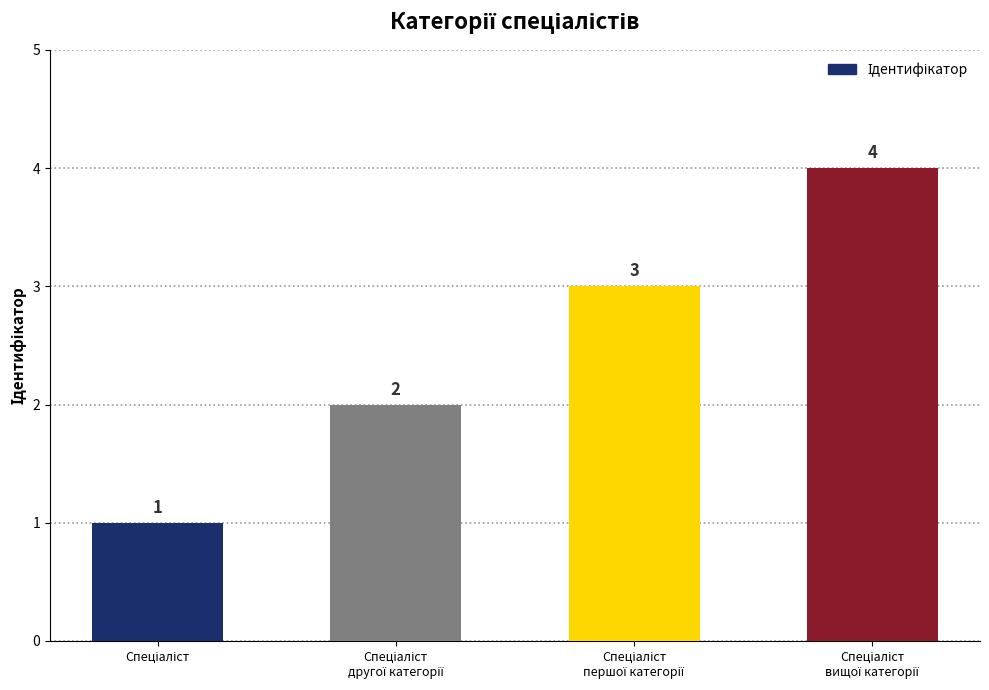

What is the value of the 4th bar from the left?

4